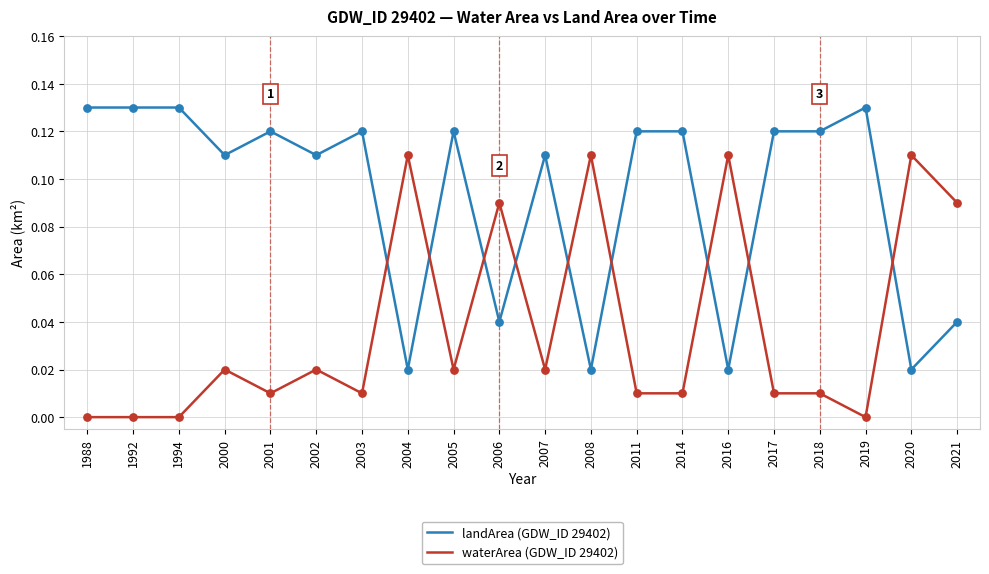

At which category is the sum across all series the highest?

2005